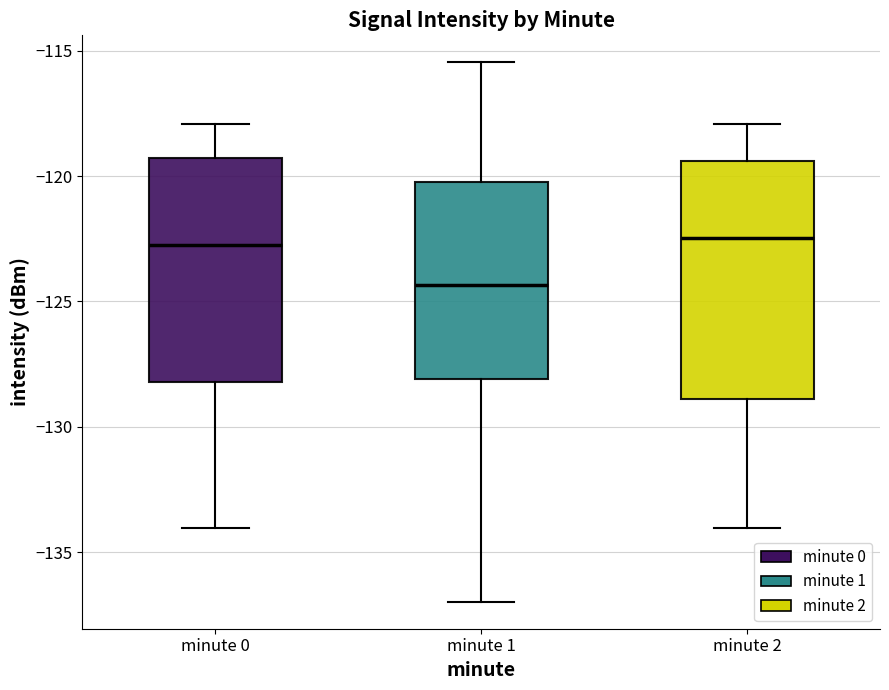

Reading left to right, read every box against the y-axis: the position of its median line, the range the box covers, and the ends of its whiskers. The values are not printed on the chart, so give them approximately, as read against the axis.

minute 0: median -122.5, box -128.0 to -119.5, whiskers -134.0 to -118.0
minute 1: median -124.5, box -128.0 to -120.5, whiskers -137.0 to -115.5
minute 2: median -122.5, box -129.0 to -119.5, whiskers -134.0 to -118.0